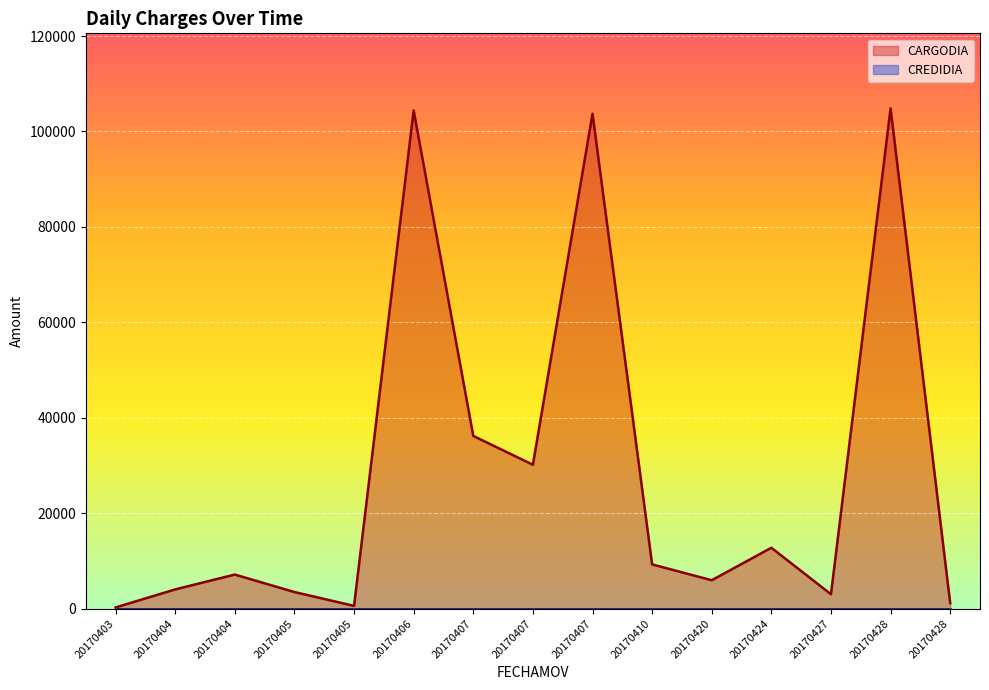

Does the chart display data point markers on the line(s)?

No